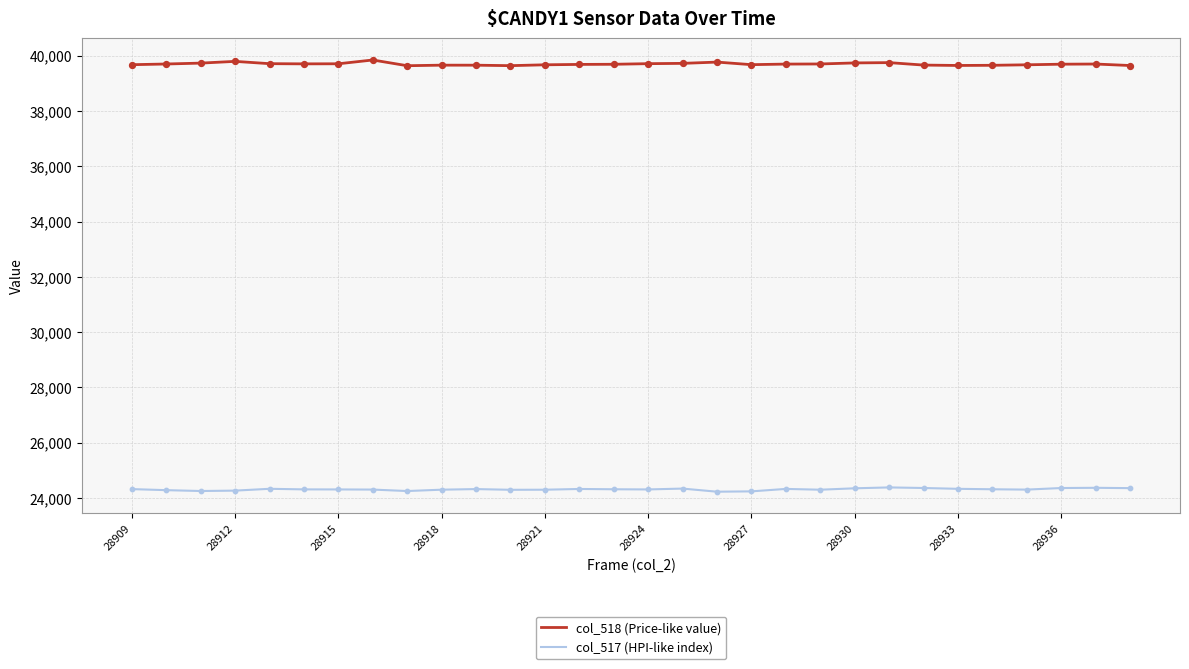

What is the smallest value displayed?

24230